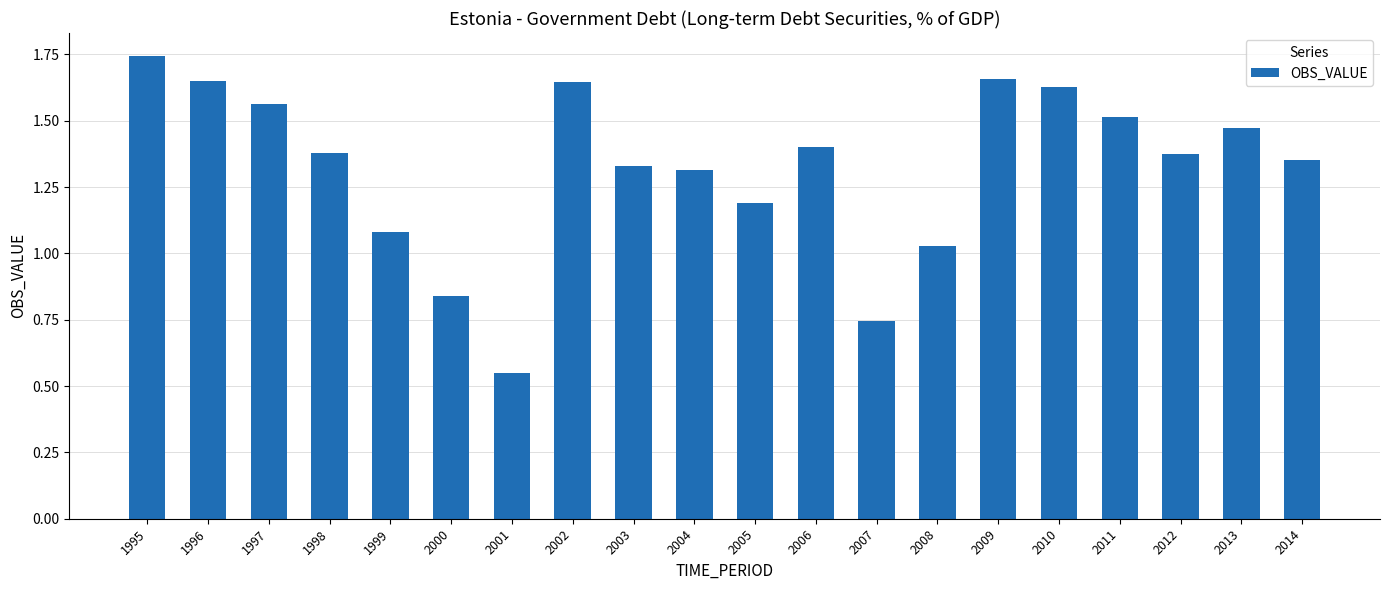

The chart shows a value of 1.1 at 1999. True or false?

True